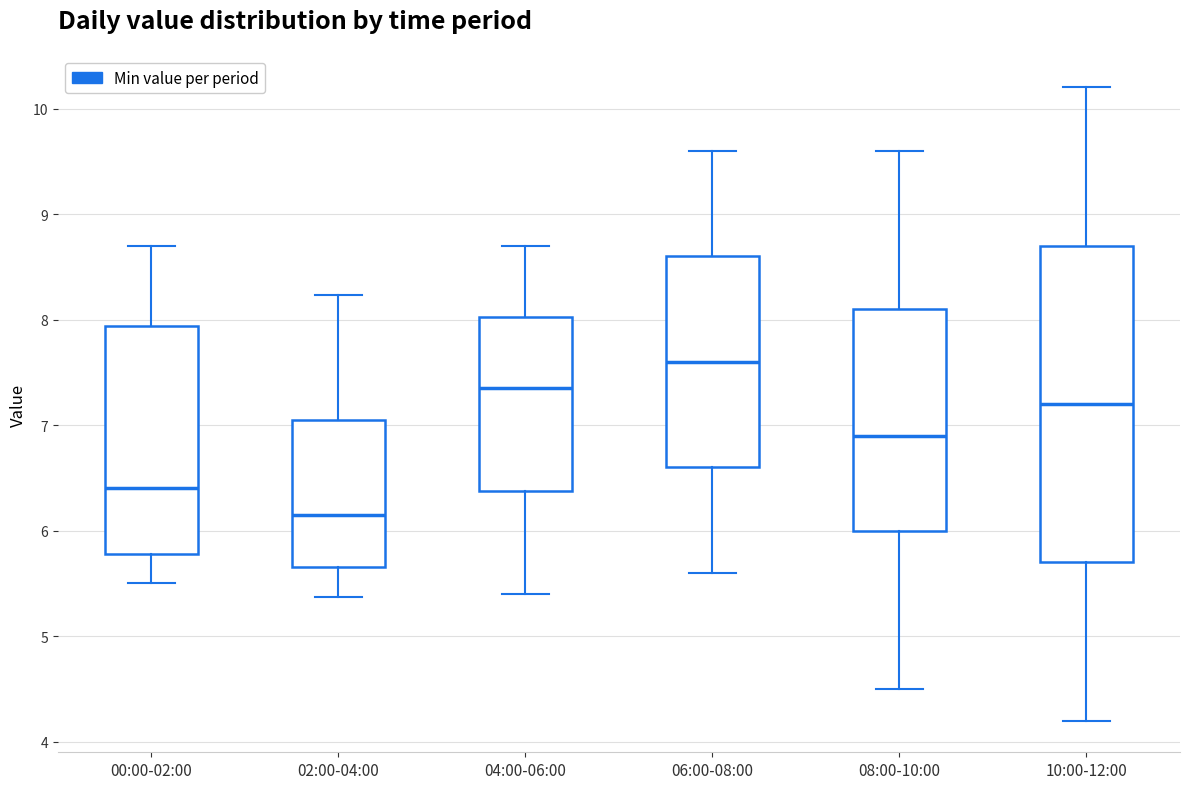

Which box's median line is the highest?

06:00-08:00